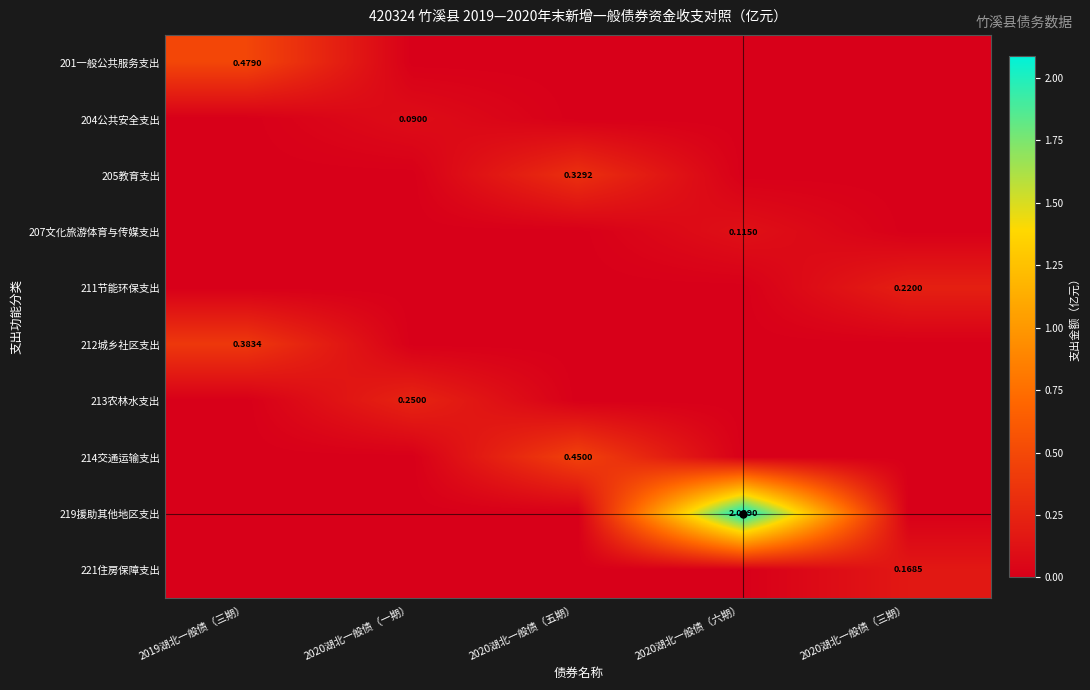

How many data points does each series have?

5